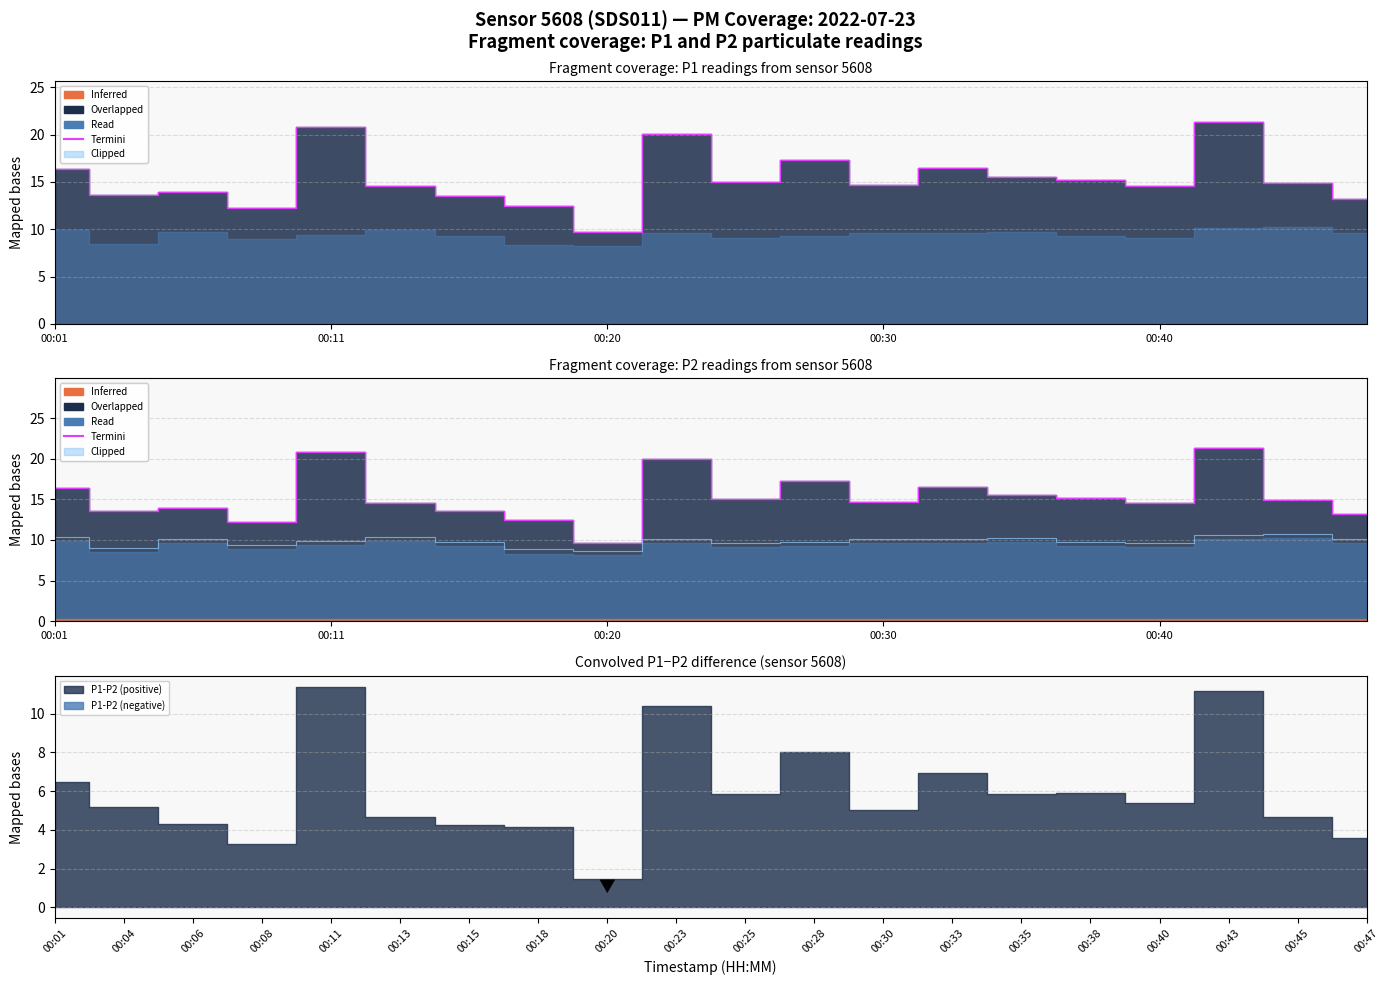

Which series has the largest range (max minus min)?

Termini